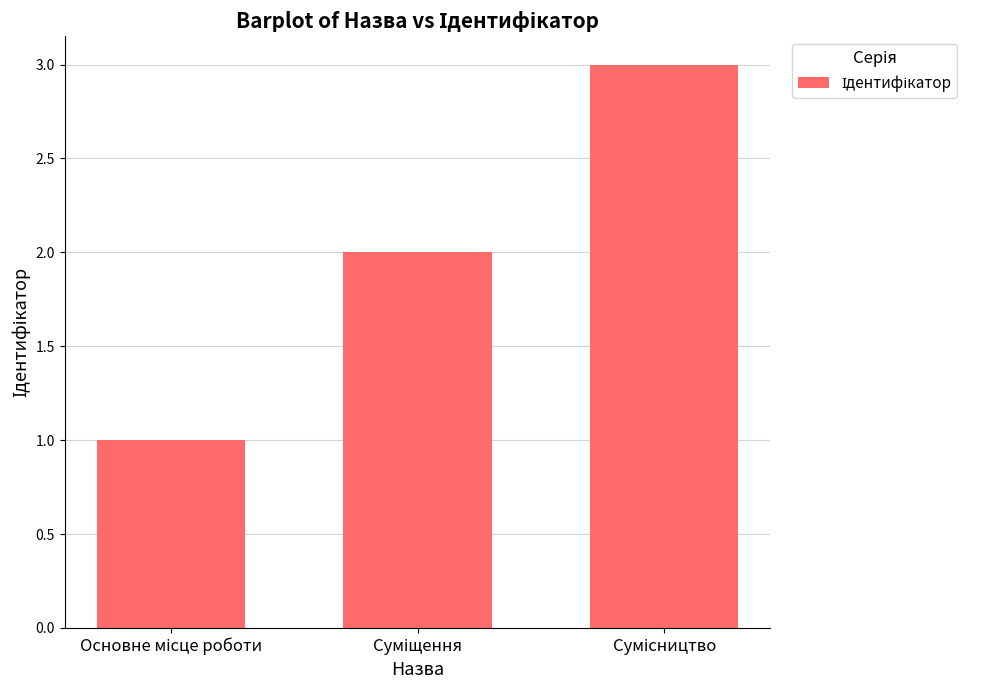

What is the sum of all values?

6